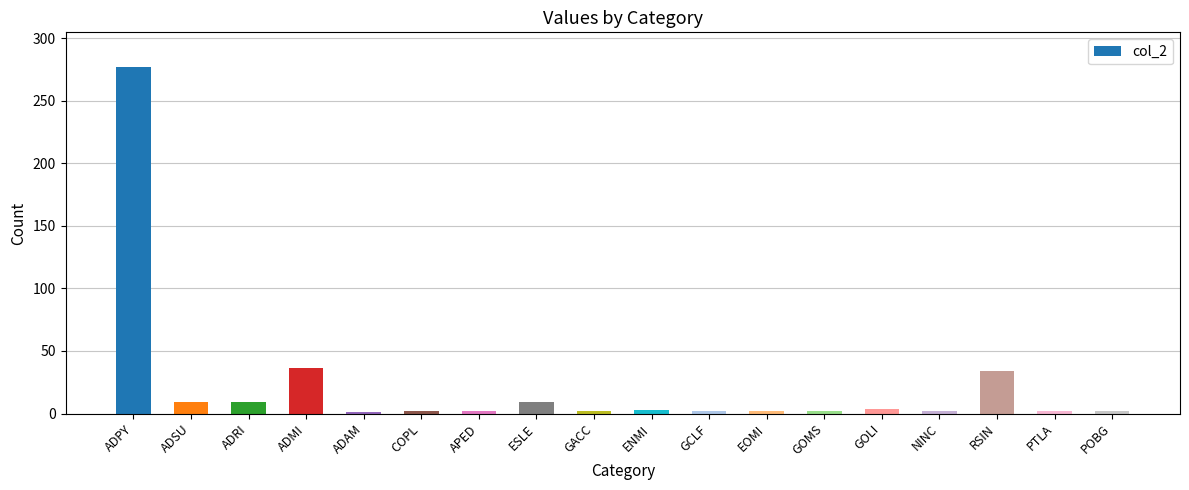

Count the number of data series in this chart.

1